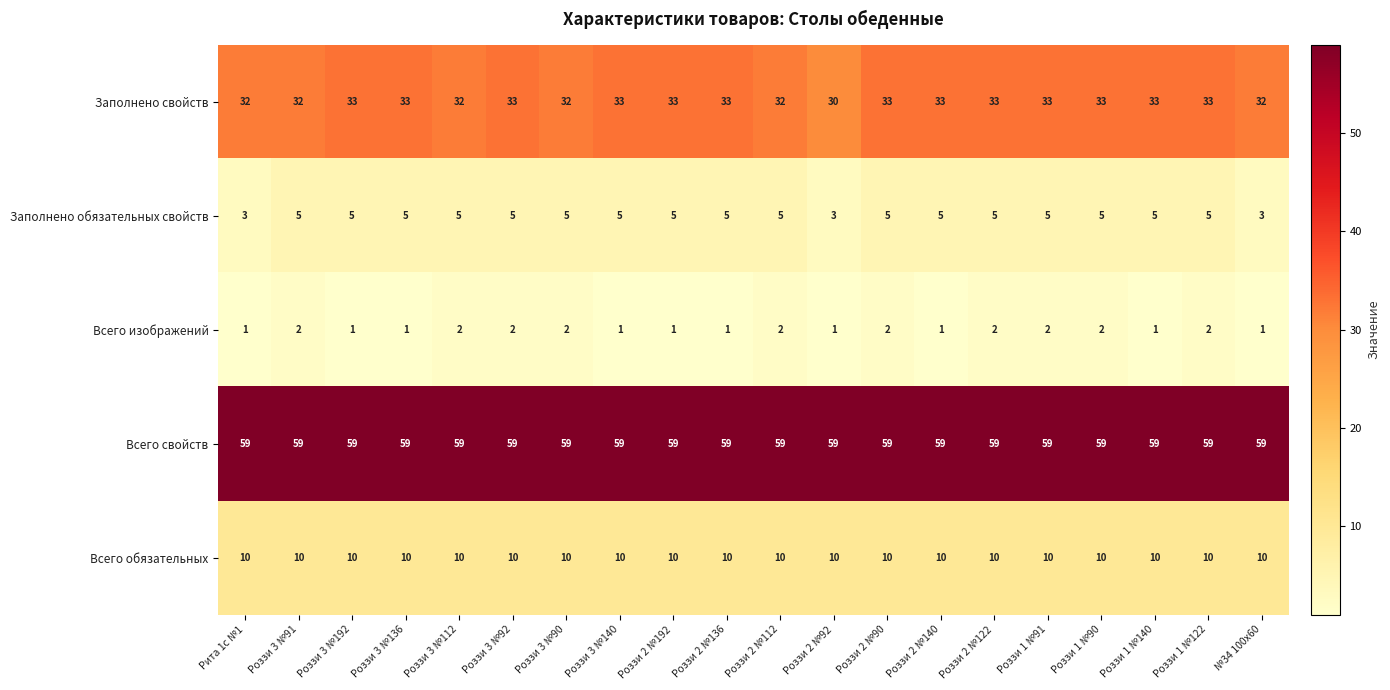

Count the number of data series in this chart.

5